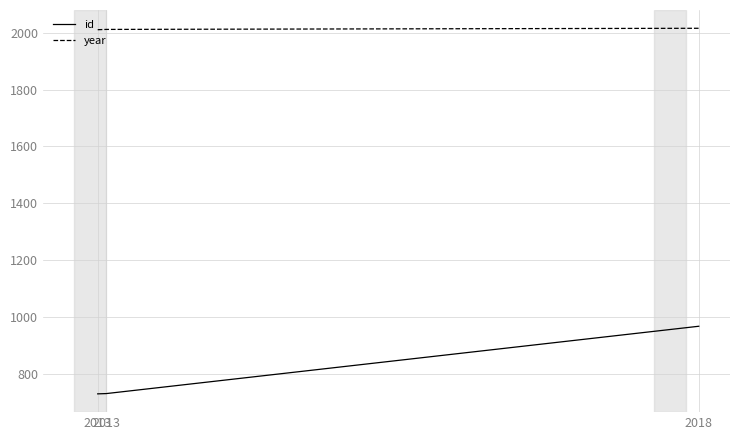

Is it true that id equals 210 at 2018?

False